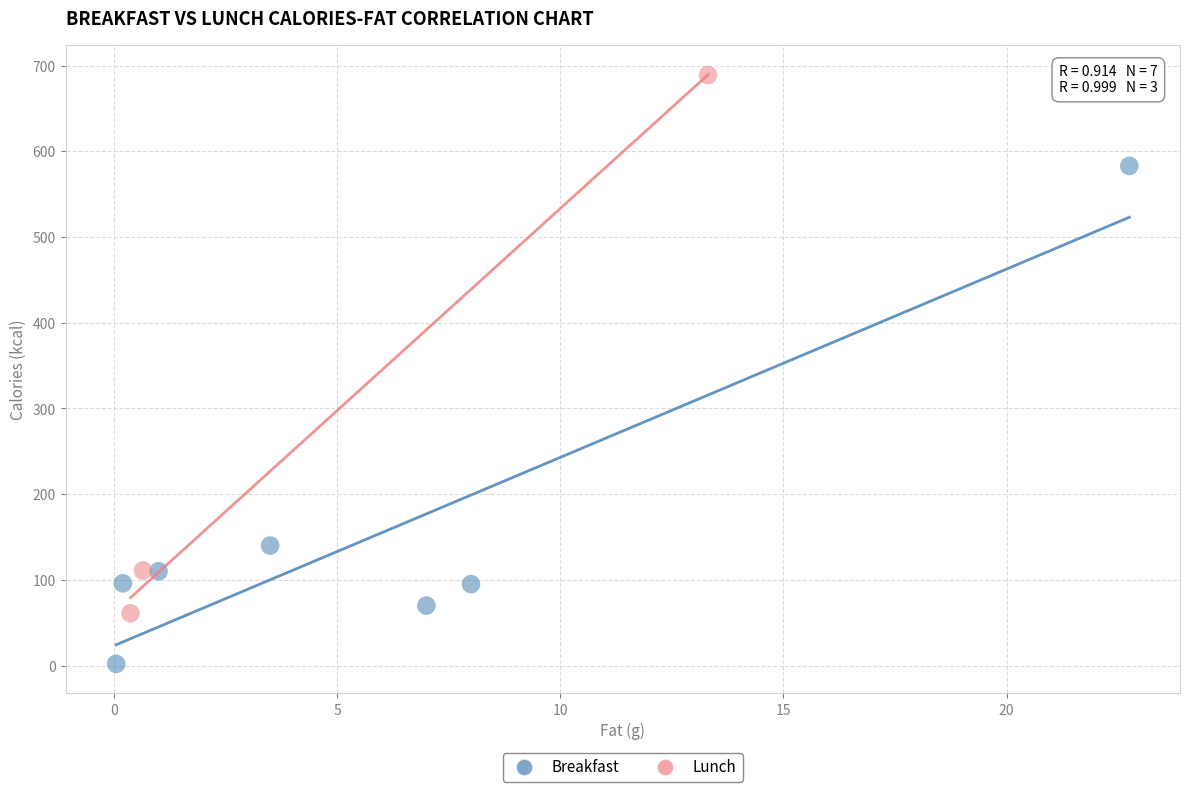

Which series has the largest Y range (max minus min)?

Lunch